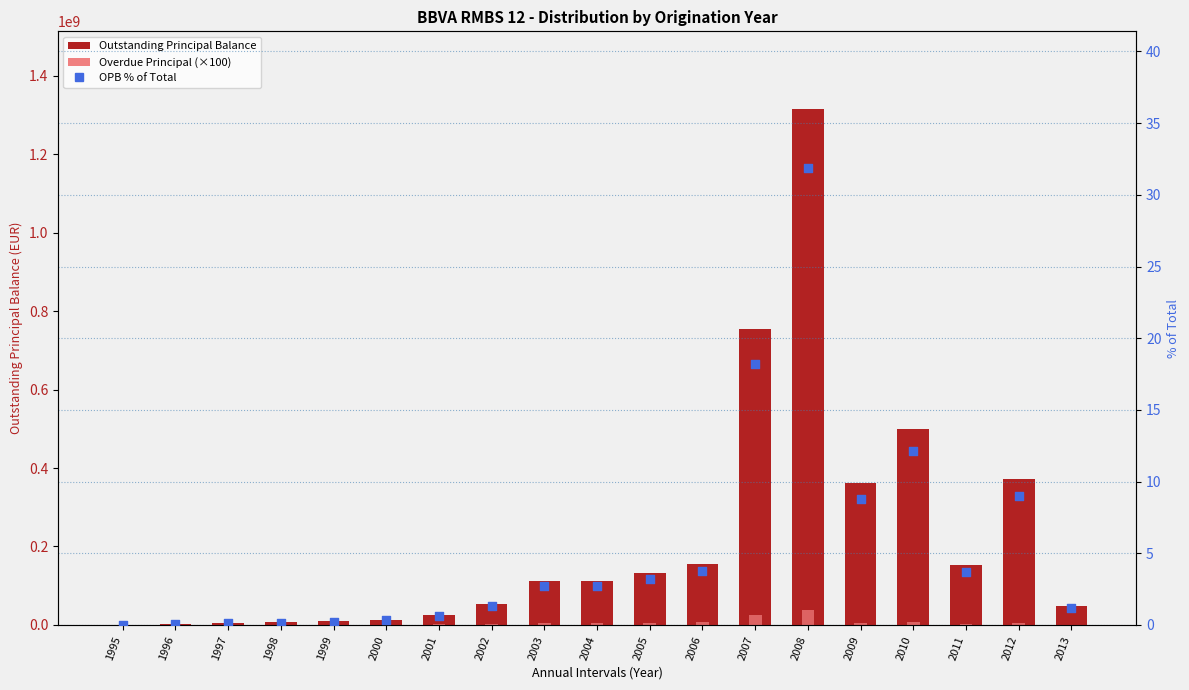

Which series reaches the minimum Y coordinate?

Overdue Principal (Amount ×100)